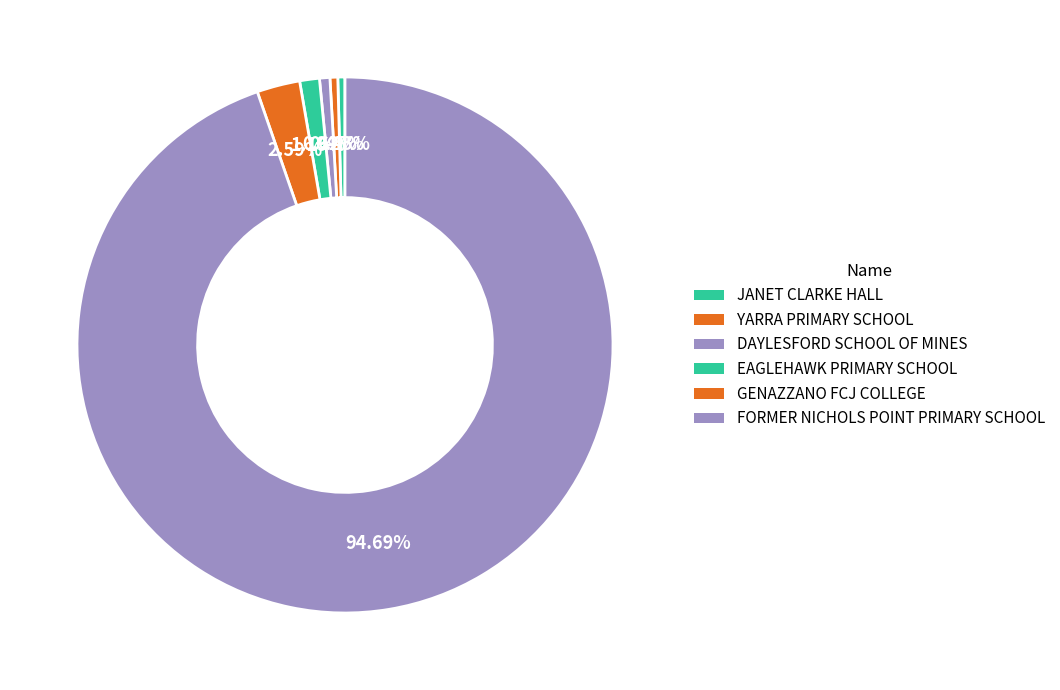

The GENAZZANO FCJ COLLEGE slice represents 3% of the pie. True or false?

True